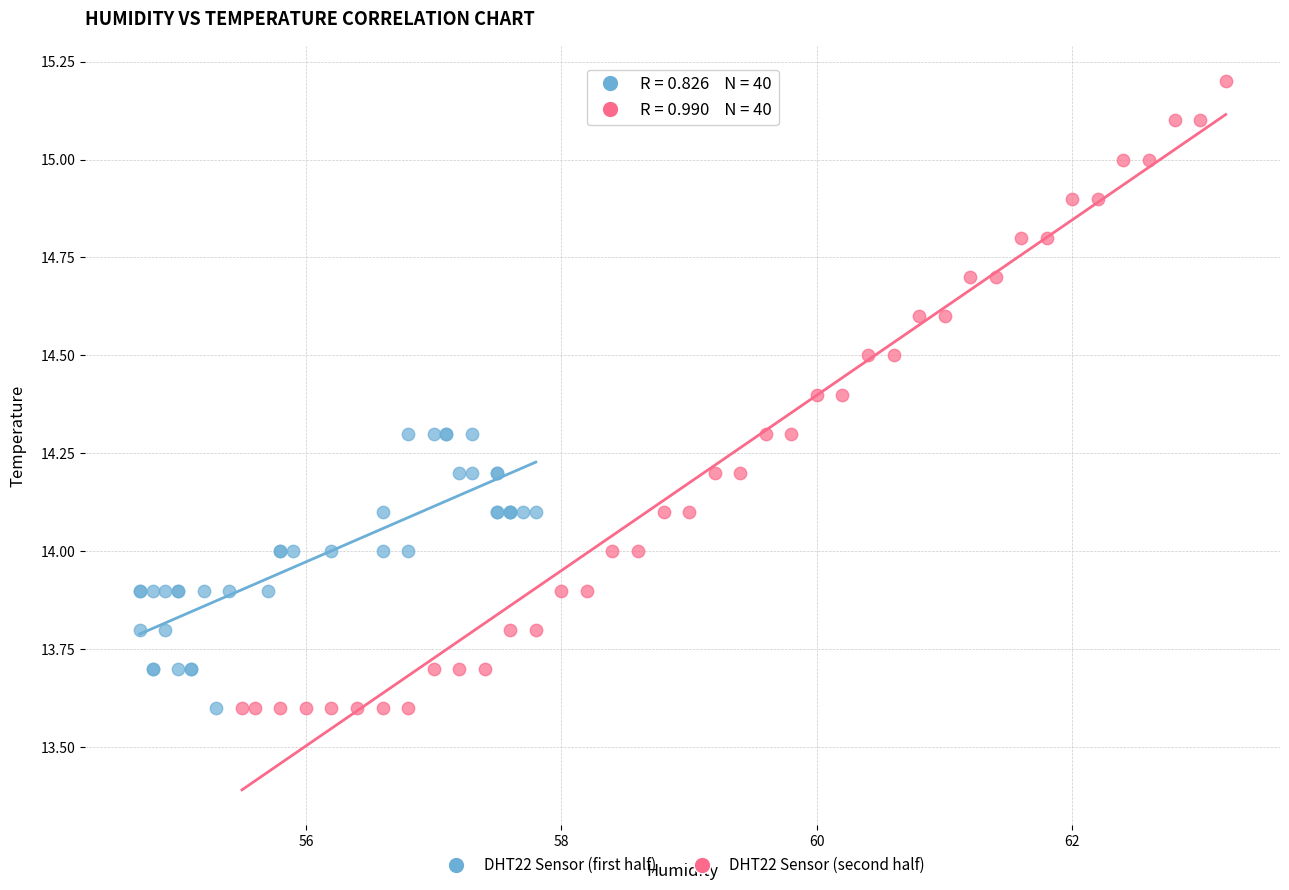

Which series has the widest spread of Y values?

DHT22 Sensor (second half)